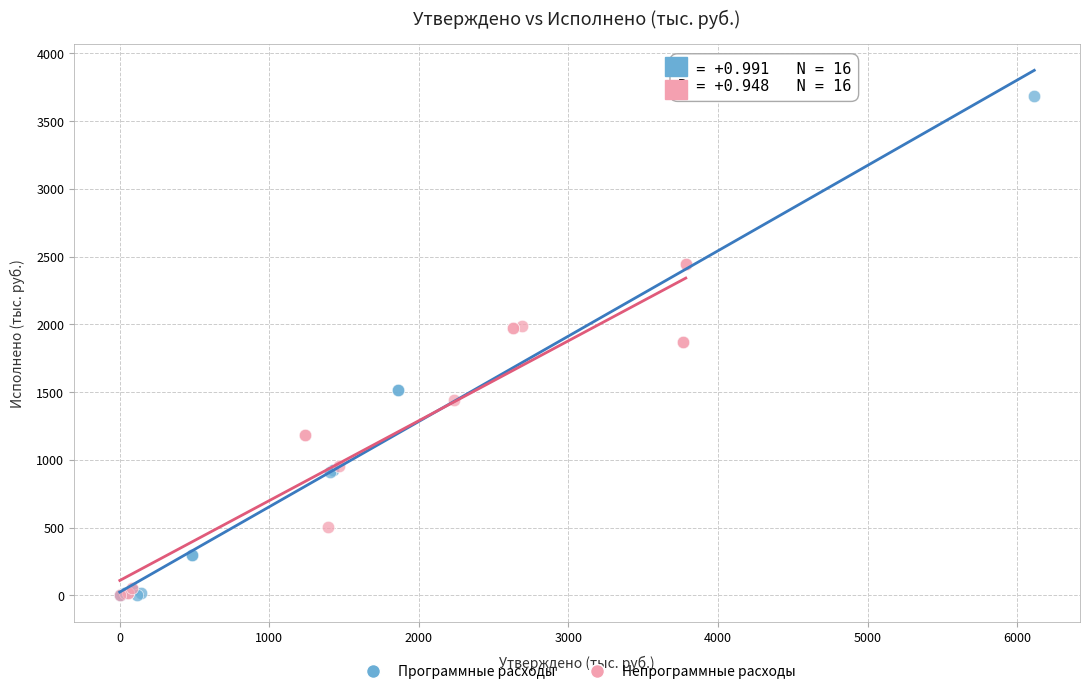

Which series has the widest spread of Y values?

Программные расходы